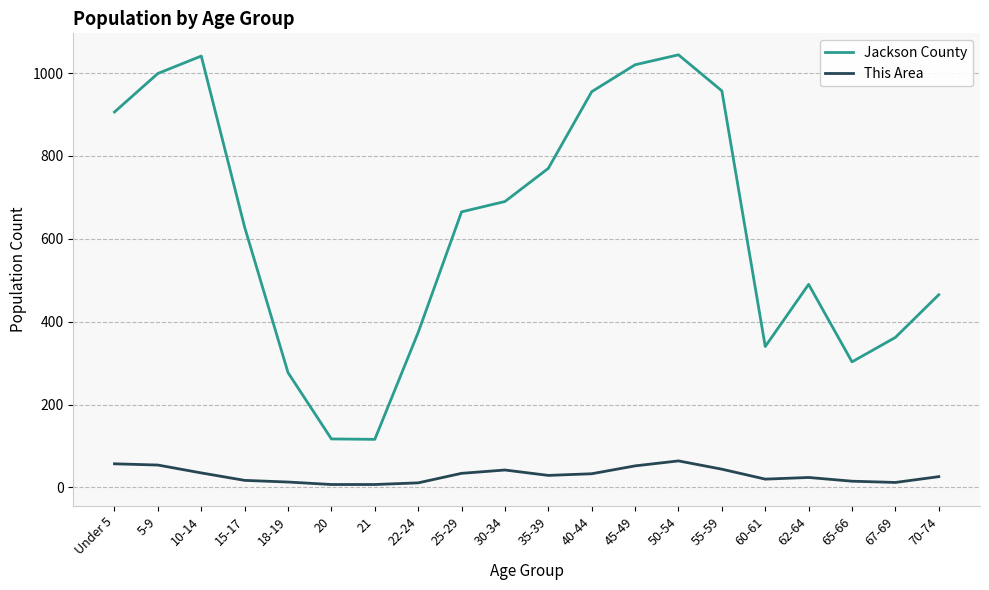

What is the maximum value shown in the chart?

1044